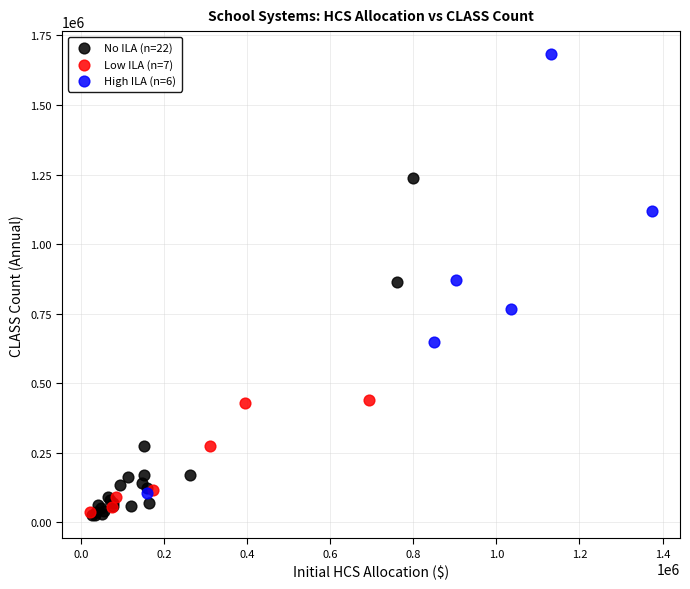

Which series reaches the maximum Y coordinate?

High ILA (n=6)